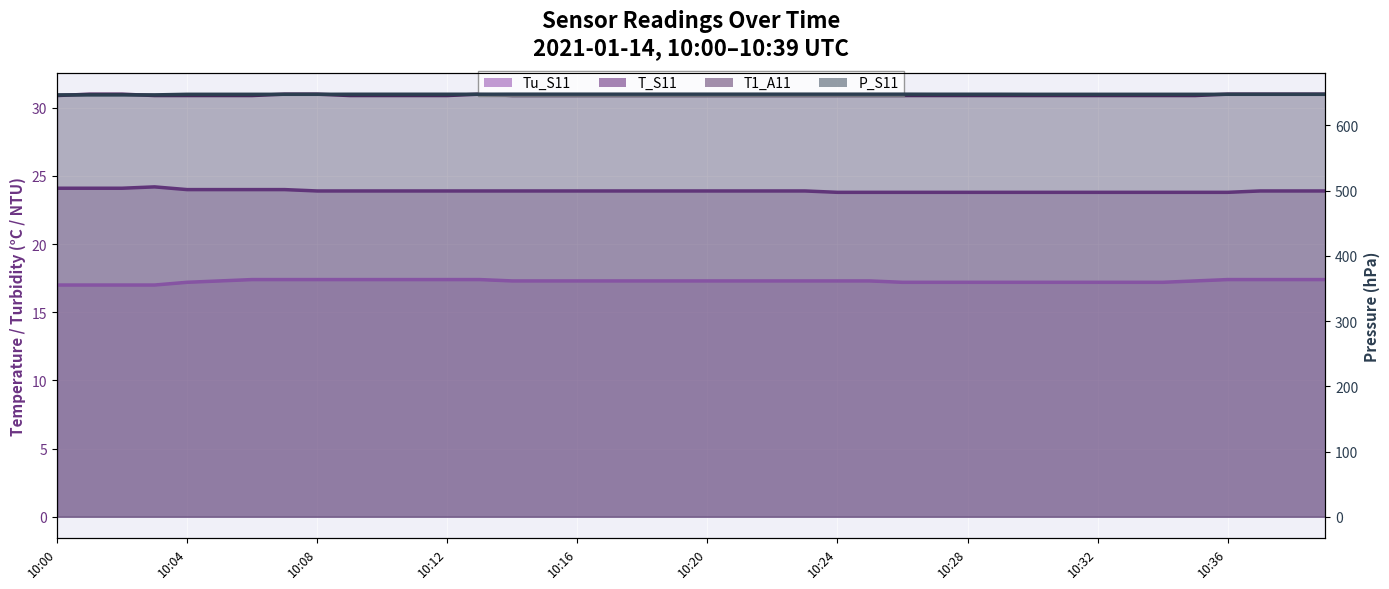

Reading left to right, extract all data points from this chart.

Tu_S11: 10:00=17.0	10:01=17.0	10:02=17.0	10:03=17.0	10:04=17.2	10:05=17.3	10:06=17.4	10:07=17.4	10:08=17.4	10:09=17.4	10:10=17.4	10:11=17.4	10:12=17.4	10:13=17.4	10:14=17.3	10:15=17.3	10:16=17.3	10:17=17.3	10:18=17.3	10:19=17.3	10:20=17.3	10:21=17.3	10:22=17.3	10:23=17.3	10:24=17.3	10:25=17.3	10:26=17.2	10:27=17.2	10:28=17.2	10:29=17.2	10:30=17.2	10:31=17.2	10:32=17.2	10:33=17.2	10:34=17.2	10:35=17.3	10:36=17.4	10:37=17.4	10:38=17.4	10:39=17.4
T_S11: 10:00=24.1	10:01=24.1	10:02=24.1	10:03=24.2	10:04=24.0	10:05=24.0	10:06=24.0	10:07=24.0	10:08=23.9	10:09=23.9	10:10=23.9	10:11=23.9	10:12=23.9	10:13=23.9	10:14=23.9	10:15=23.9	10:16=23.9	10:17=23.9	10:18=23.9	10:19=23.9	10:20=23.9	10:21=23.9	10:22=23.9	10:23=23.9	10:24=23.8	10:25=23.8	10:26=23.8	10:27=23.8	10:28=23.8	10:29=23.8	10:30=23.8	10:31=23.8	10:32=23.8	10:33=23.8	10:34=23.8	10:35=23.8	10:36=23.8	10:37=23.9	10:38=23.9	10:39=23.9
T1_A11: 10:00=30.9	10:01=31.0	10:02=31.0	10:03=30.9	10:04=30.9	10:05=30.9	10:06=30.9	10:07=31.0	10:08=31.0	10:09=30.9	10:10=30.9	10:11=30.9	10:12=30.9	10:13=31.0	10:14=30.9	10:15=30.9	10:16=30.9	10:17=30.9	10:18=30.9	10:19=30.9	10:20=30.9	10:21=30.9	10:22=30.9	10:23=30.9	10:24=30.9	10:25=30.9	10:26=30.9	10:27=30.9	10:28=30.9	10:29=30.9	10:30=30.9	10:31=30.9	10:32=30.9	10:33=30.9	10:34=30.9	10:35=30.9	10:36=31.0	10:37=31.0	10:38=31.0	10:39=31.0
P_S11: 10:00=646.7	10:01=646.7	10:02=646.7	10:03=646.7	10:04=647.6	10:05=647.6	10:06=647.6	10:07=647.6	10:08=647.6	10:09=647.7	10:10=647.7	10:11=647.7	10:12=647.7	10:13=647.7	10:14=647.8	10:15=647.8	10:16=647.8	10:17=647.8	10:18=647.8	10:19=647.8	10:20=647.8	10:21=647.8	10:22=647.8	10:23=647.8	10:24=647.8	10:25=647.8	10:26=647.8	10:27=647.7	10:28=647.7	10:29=647.7	10:30=647.6	10:31=647.6	10:32=647.6	10:33=647.6	10:34=647.6	10:35=647.6	10:36=647.6	10:37=647.6	10:38=647.6	10:39=647.6